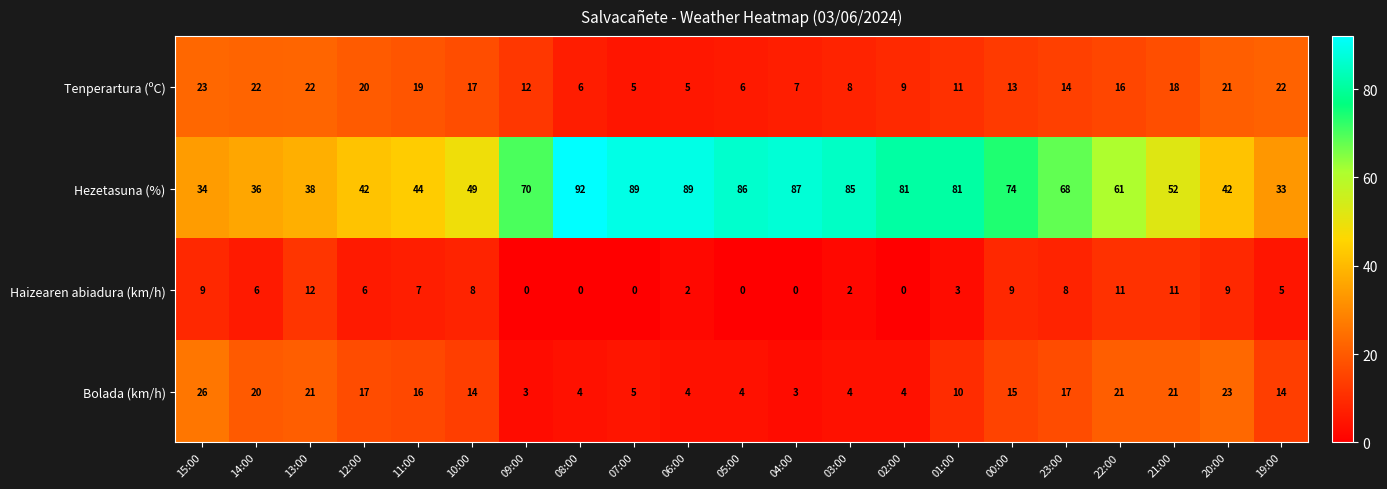

Which series has the largest total across all categories?

Hezetasuna (%)